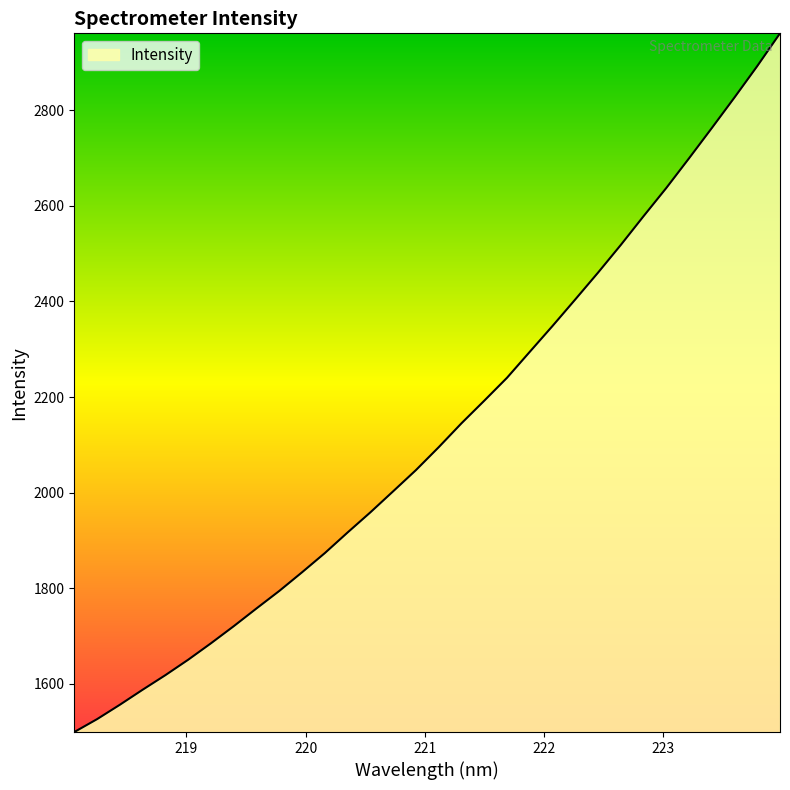

What is the maximum value shown in the chart?

2961.1